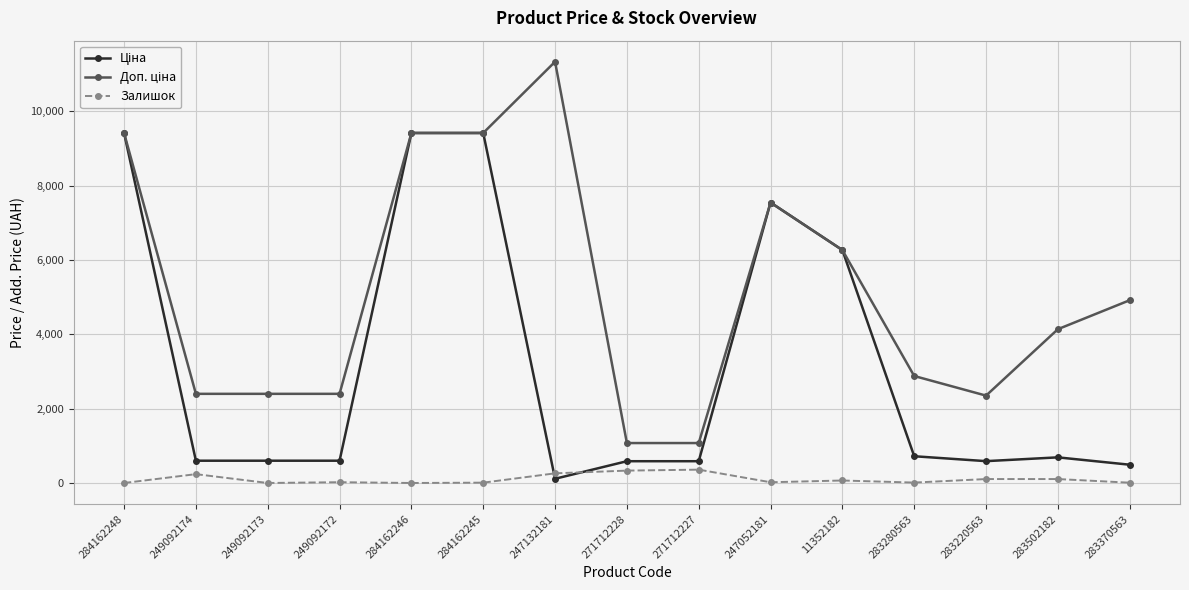

The Залишок series shows 333.0 at 271712228. True or false?

True